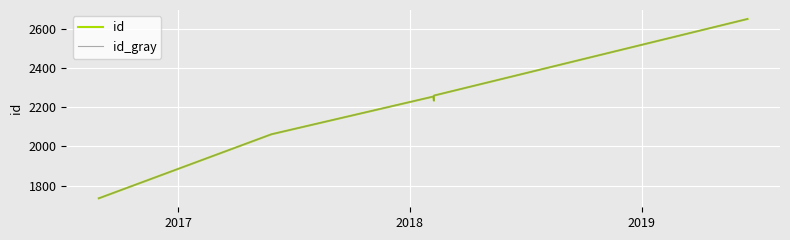

True or false: id and id_gray intersect in this chart.

False